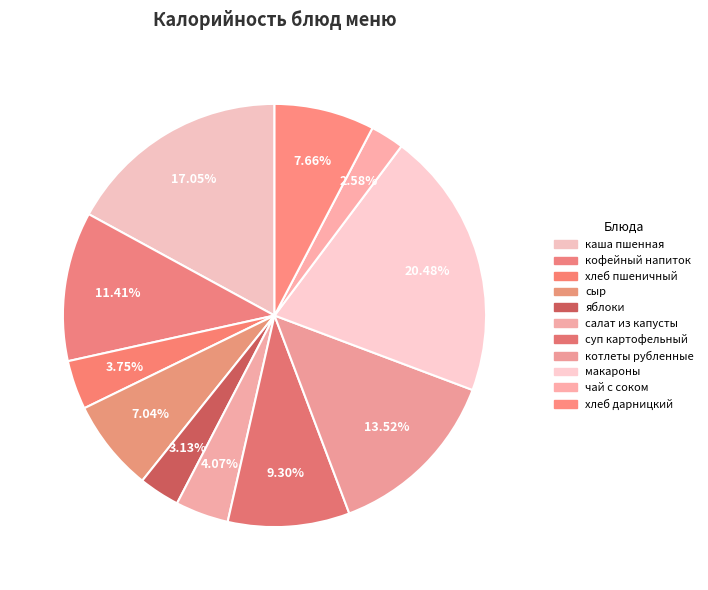

To the nearest percent, what is the difference between the largest and smallest slice percentages?

18%